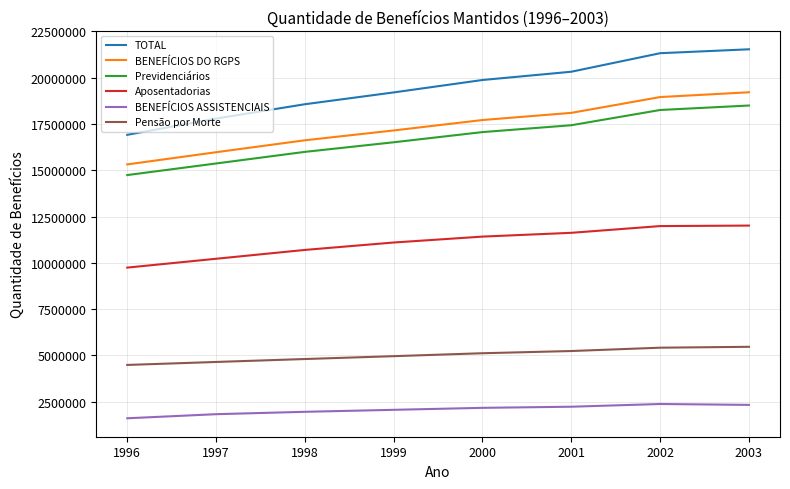

The value of Previdenciários at 2002 is 18254224. True or false?

True